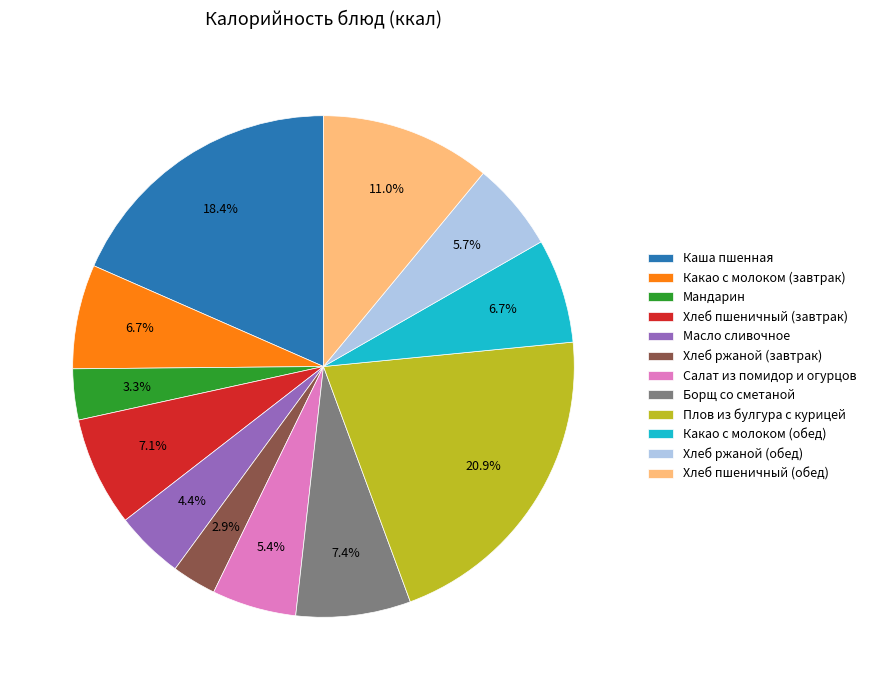

Combined, what portion of the pie is Мандарин and Хлеб ржаной (обед)?

9.0%